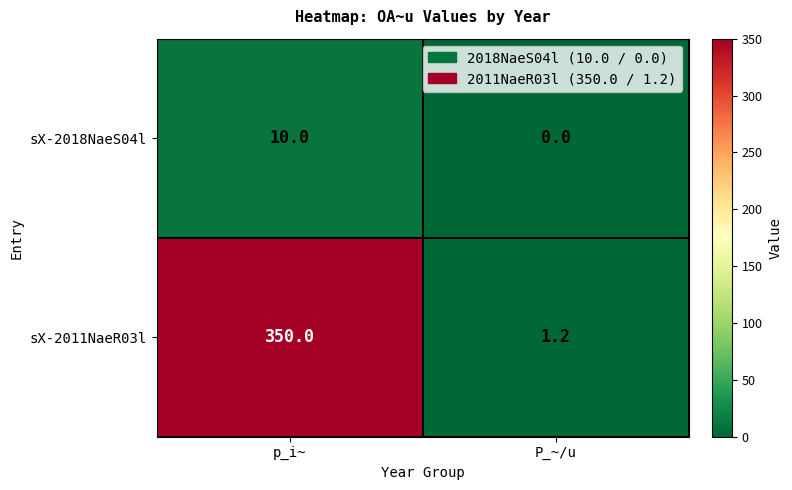

Which category has the lowest value across all series?

P_~/u